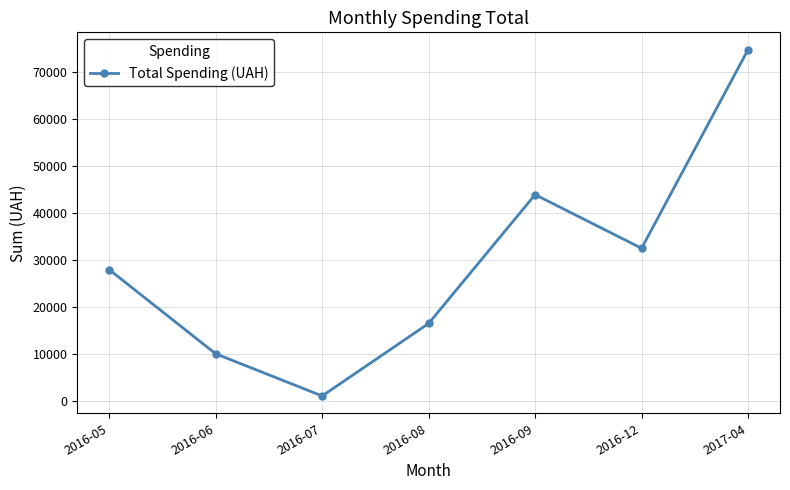

Which category has the lowest value across all series?

2016-07